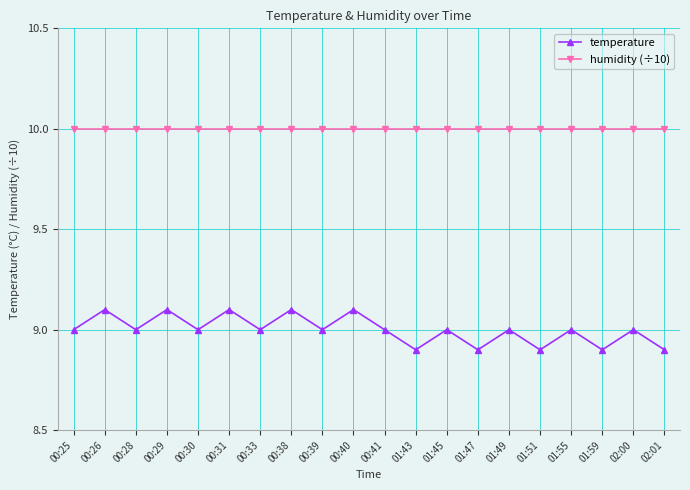

What is the total value across all series at 00:26?

19.1